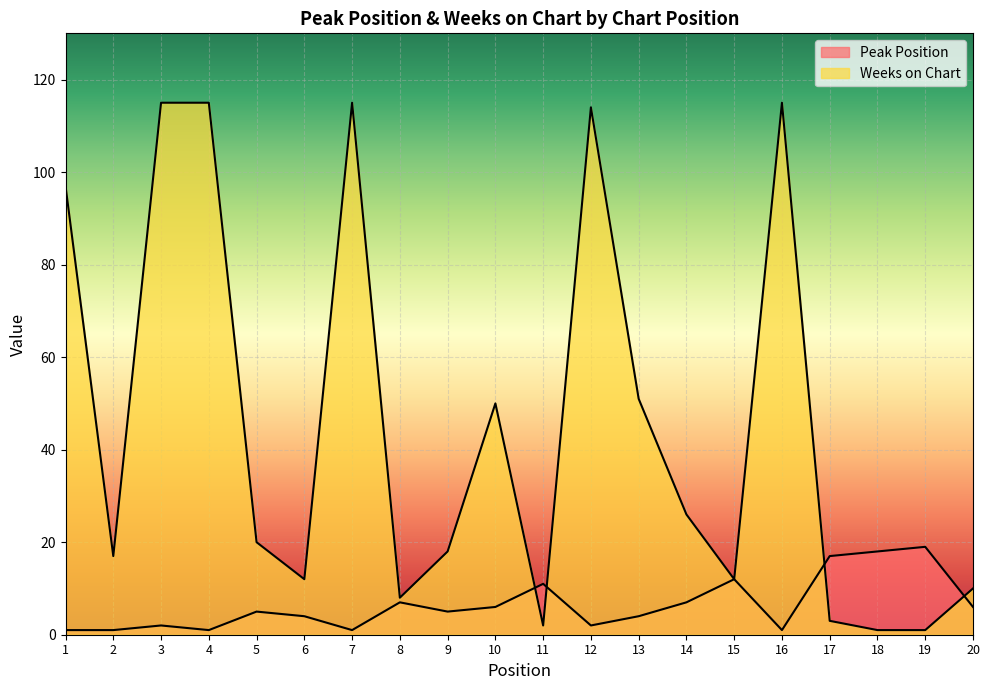

True or false: Peak Position and Weeks on Chart intersect in this chart.

True